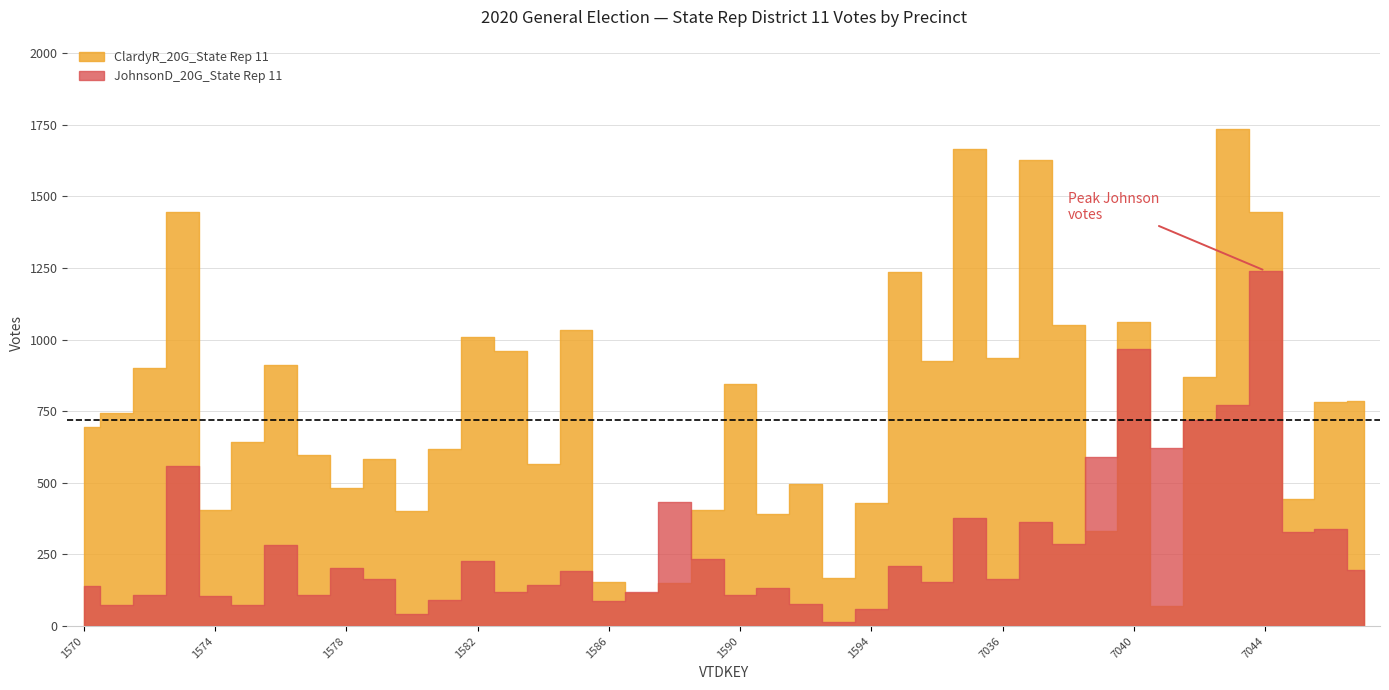

True or false: JohnsonD_20G_State Rep 11 has more than 0 points higher than both neighbors.

True